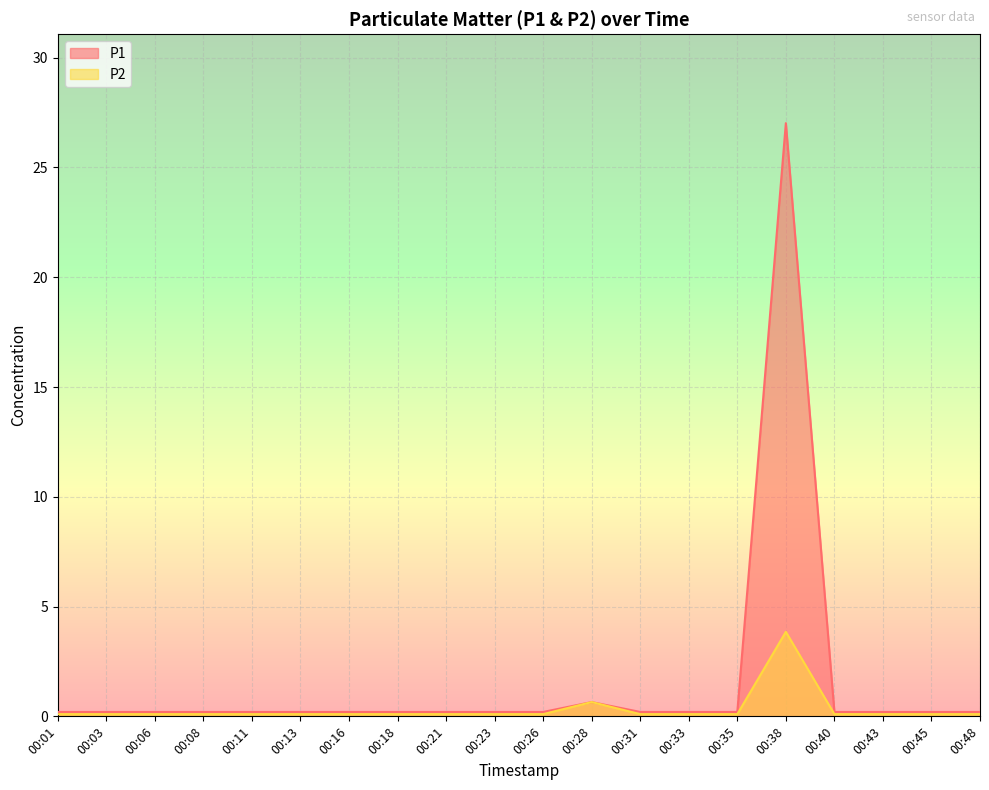

True or false: P2 and P1 cross at least once.

False